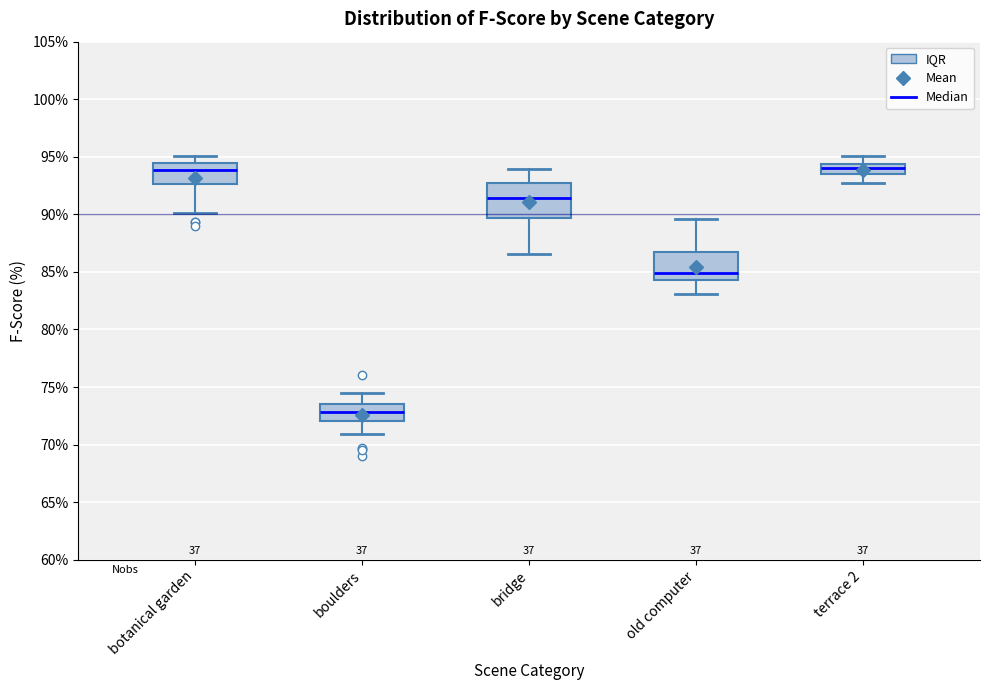

Where does the lower whisker of the box for terrace 2 end on the y-axis? The values are not printed on the chart, so give them approximately, as read against the axis.

92.5